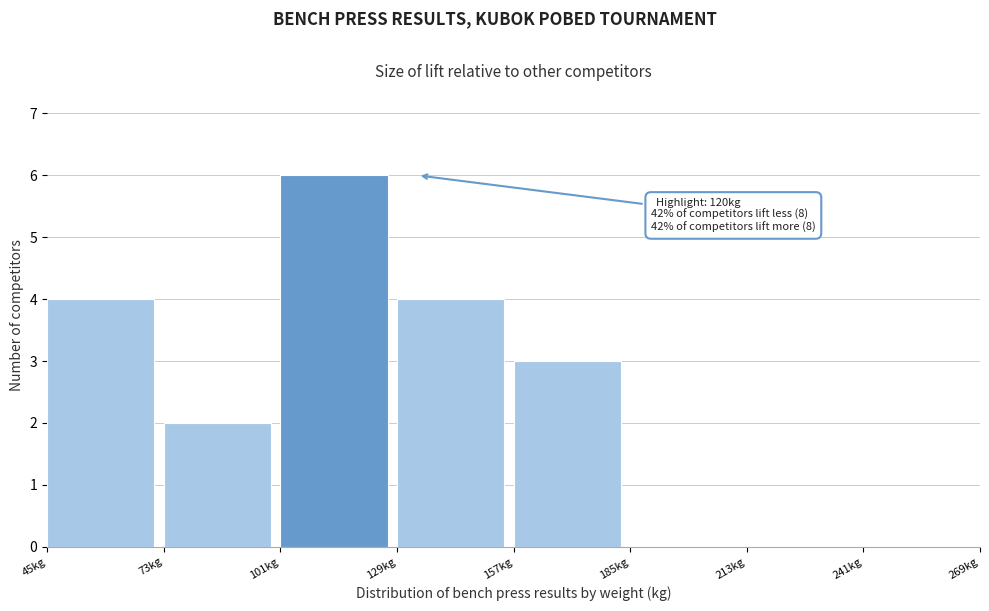

Over which range of the x-axis is the bar tallest?

101 to 129